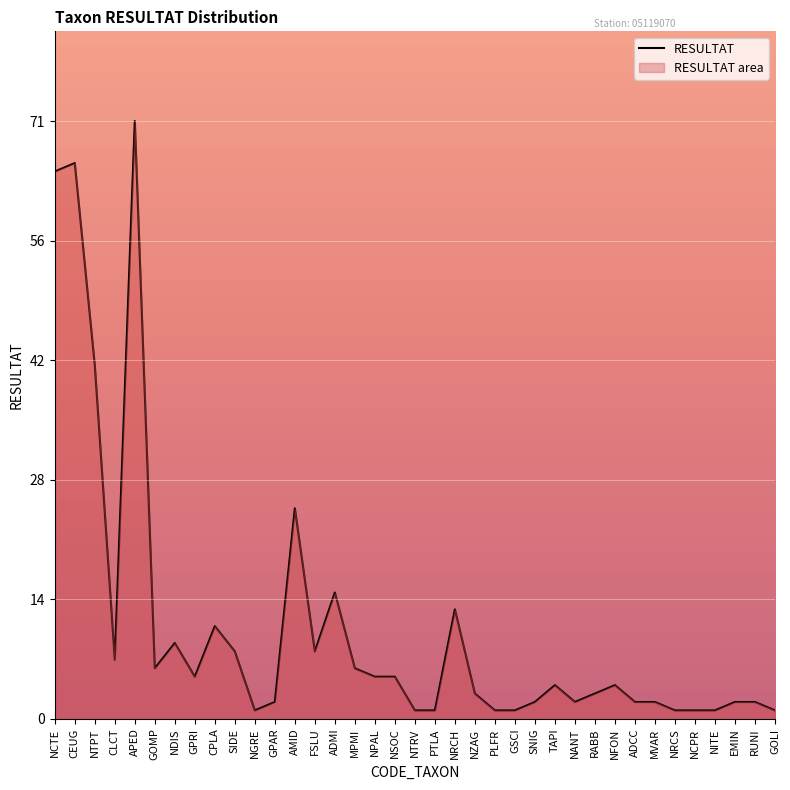

At which label does the data first exceed 4?

NCTE